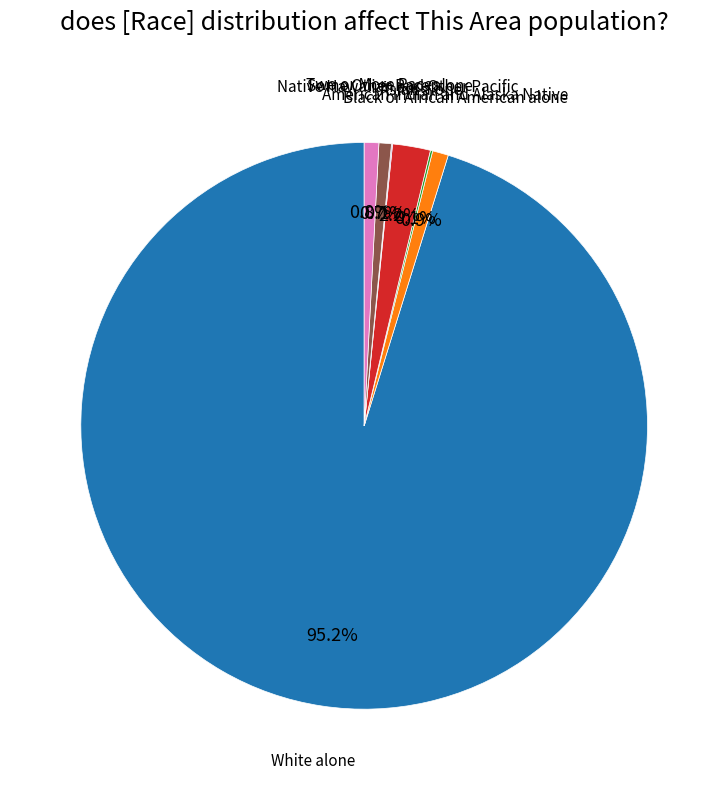

Does any single category account for the majority?

Yes